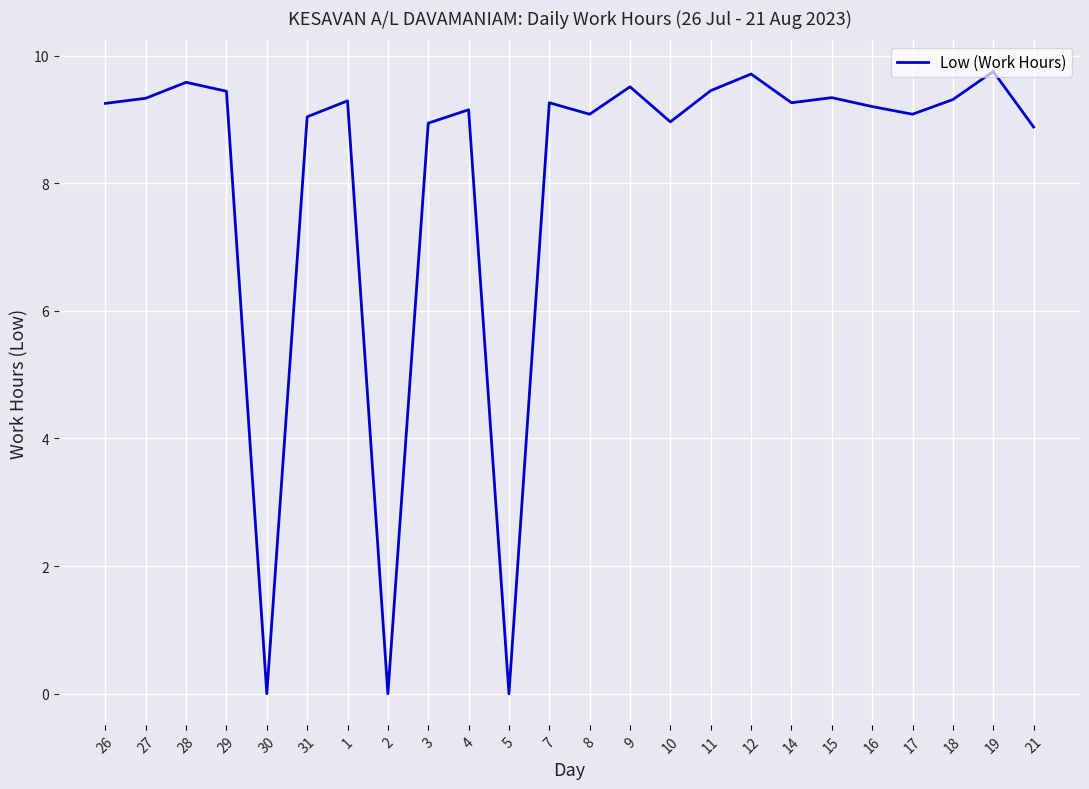

What is the difference between the values at 12 and 27?

0.4